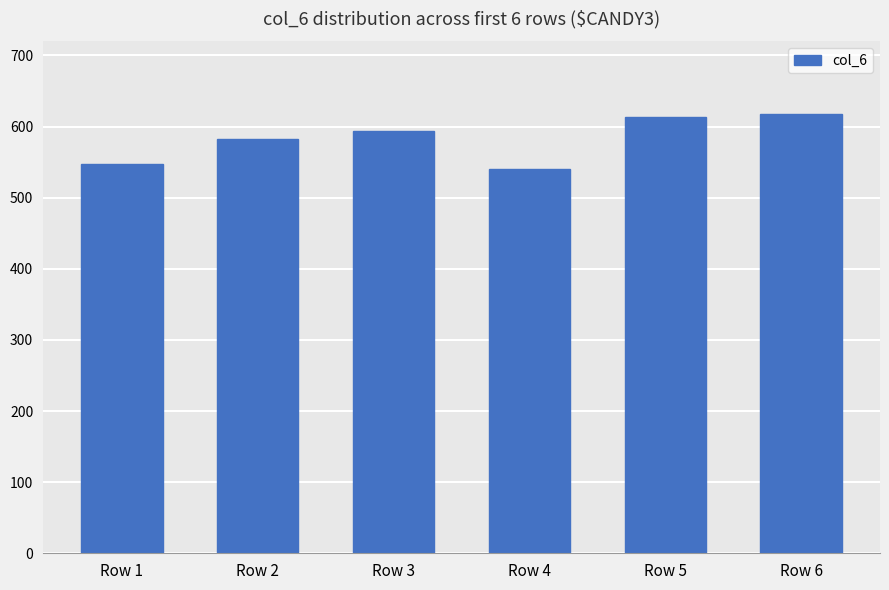

Does the chart contain stacked bars?

No